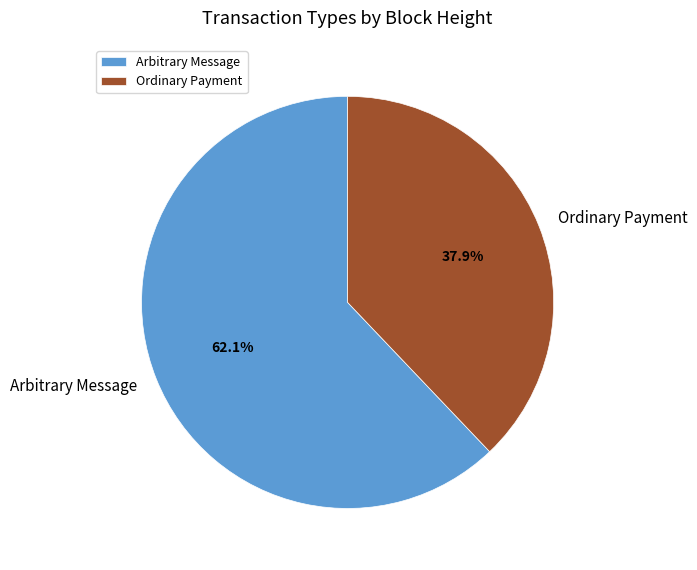

What portion of the pie excludes Ordinary Payment?

62.1%